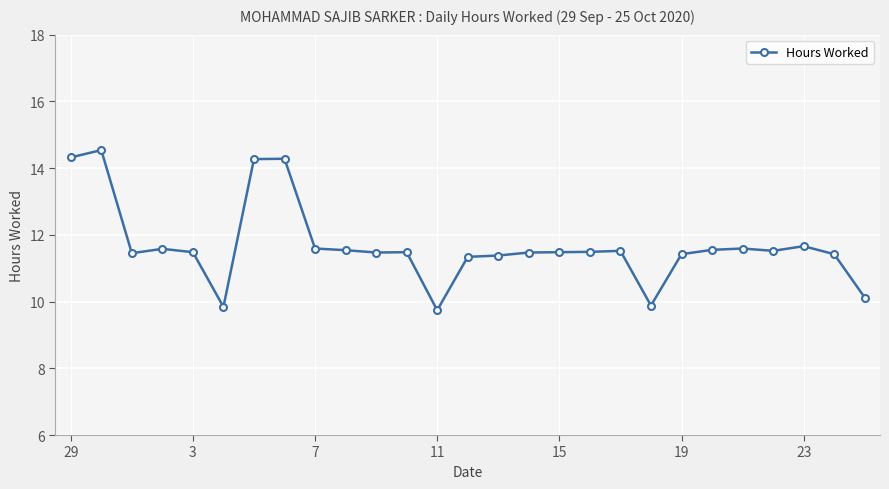

True or false: the data has more than 2 interior local peaks.

True